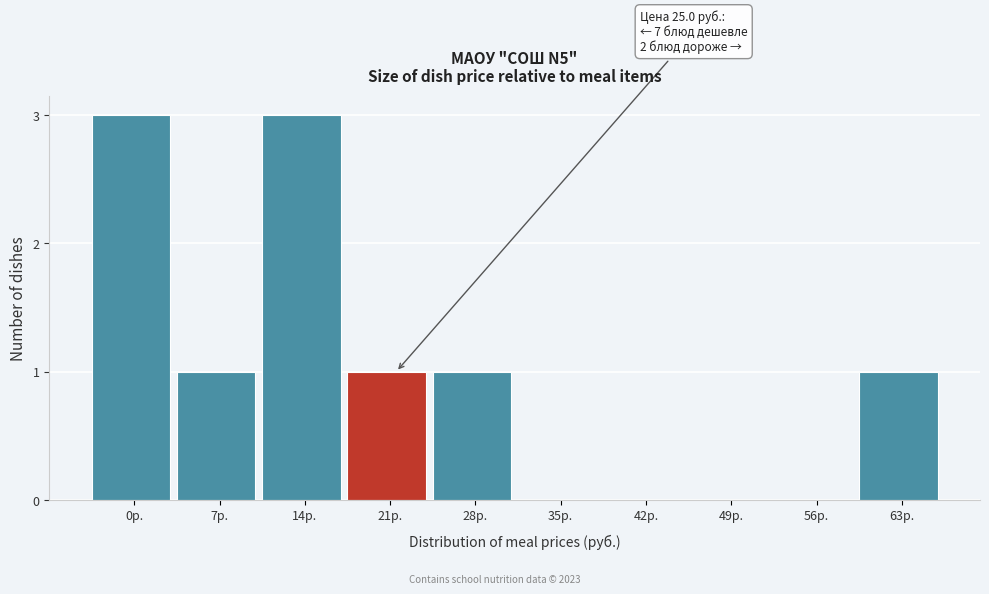

Reading left to right, what are all the values shown in this chart?

0р.=3	7р.=1	14р.=3	21р.=1	28р.=1	35р.=0	42р.=0	49р.=0	56р.=0	63р.=1